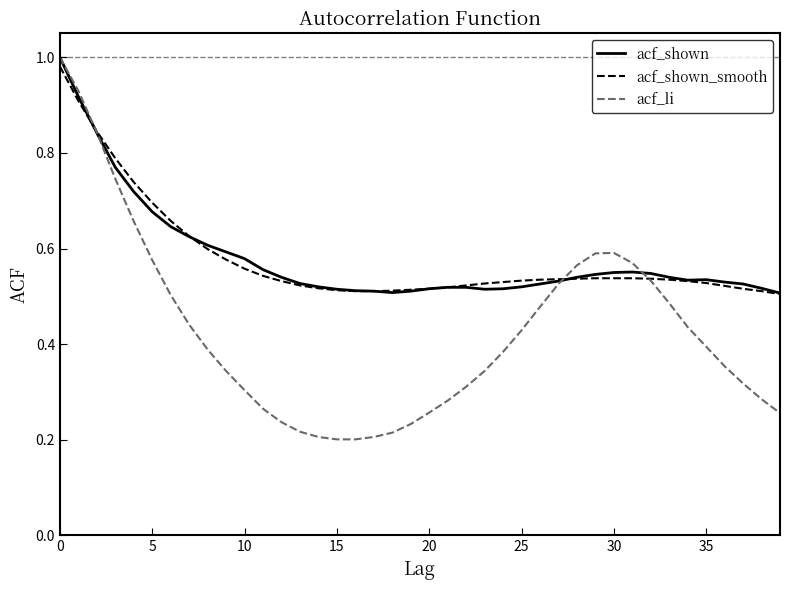

Which series has the widest spread of values?

acf_li